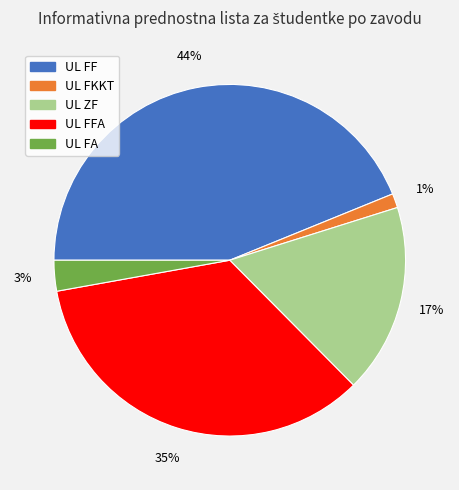

What is the ratio of the value at UL FA to the value at UL FFA?

0.1